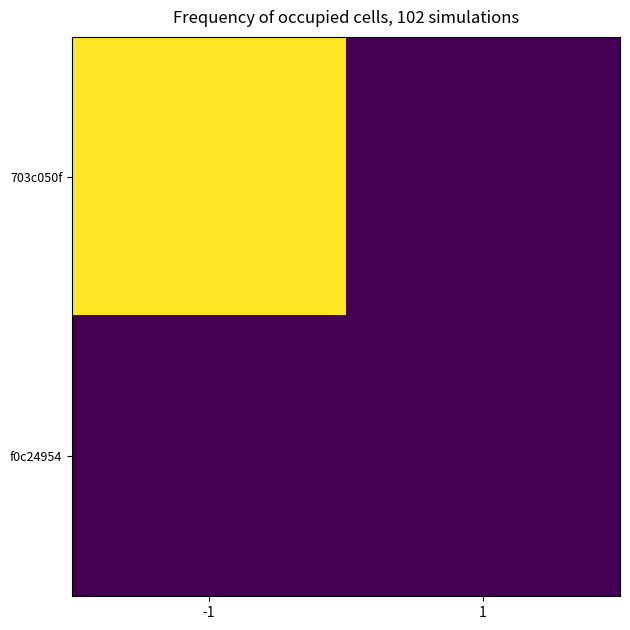

Which series has the largest range (max minus min)?

703c050f